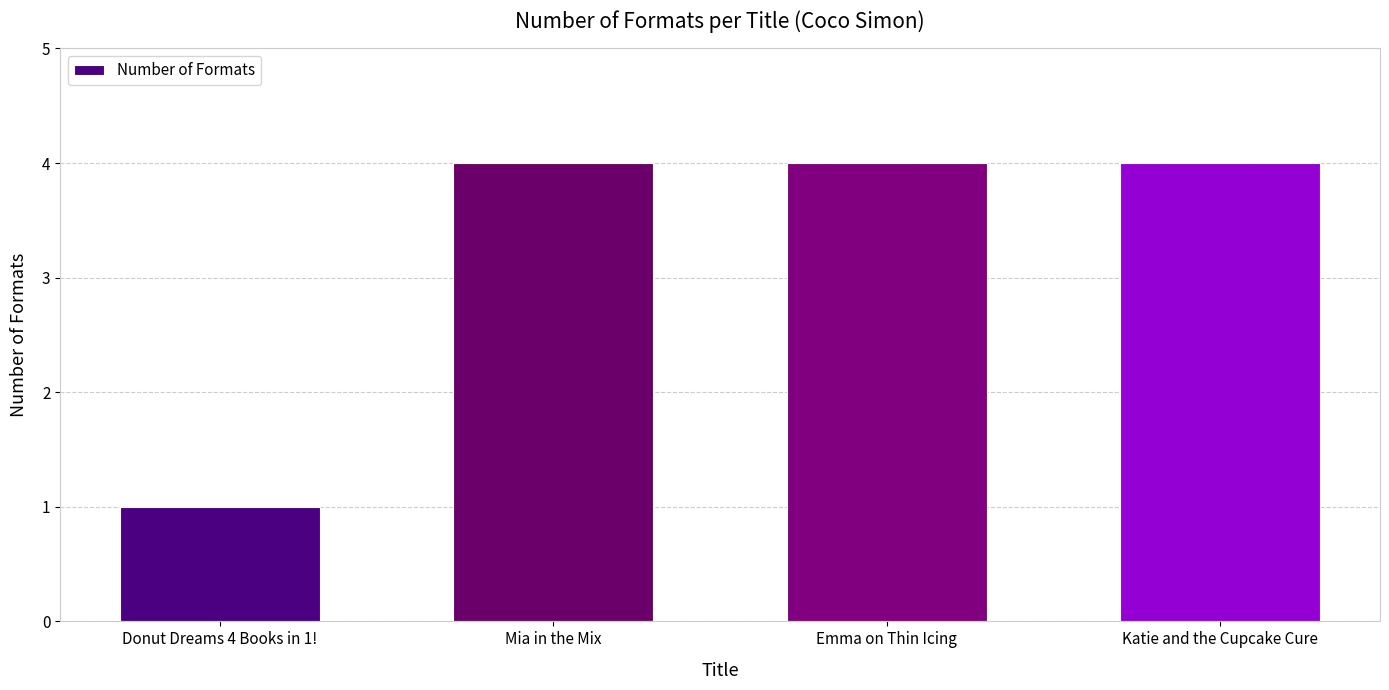

What is the sum of all values?

13